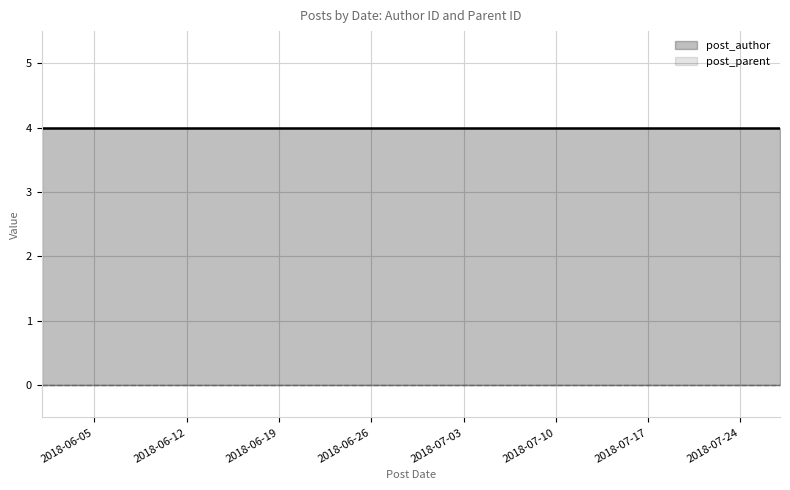

True or false: post_author and post_parent intersect in this chart.

False